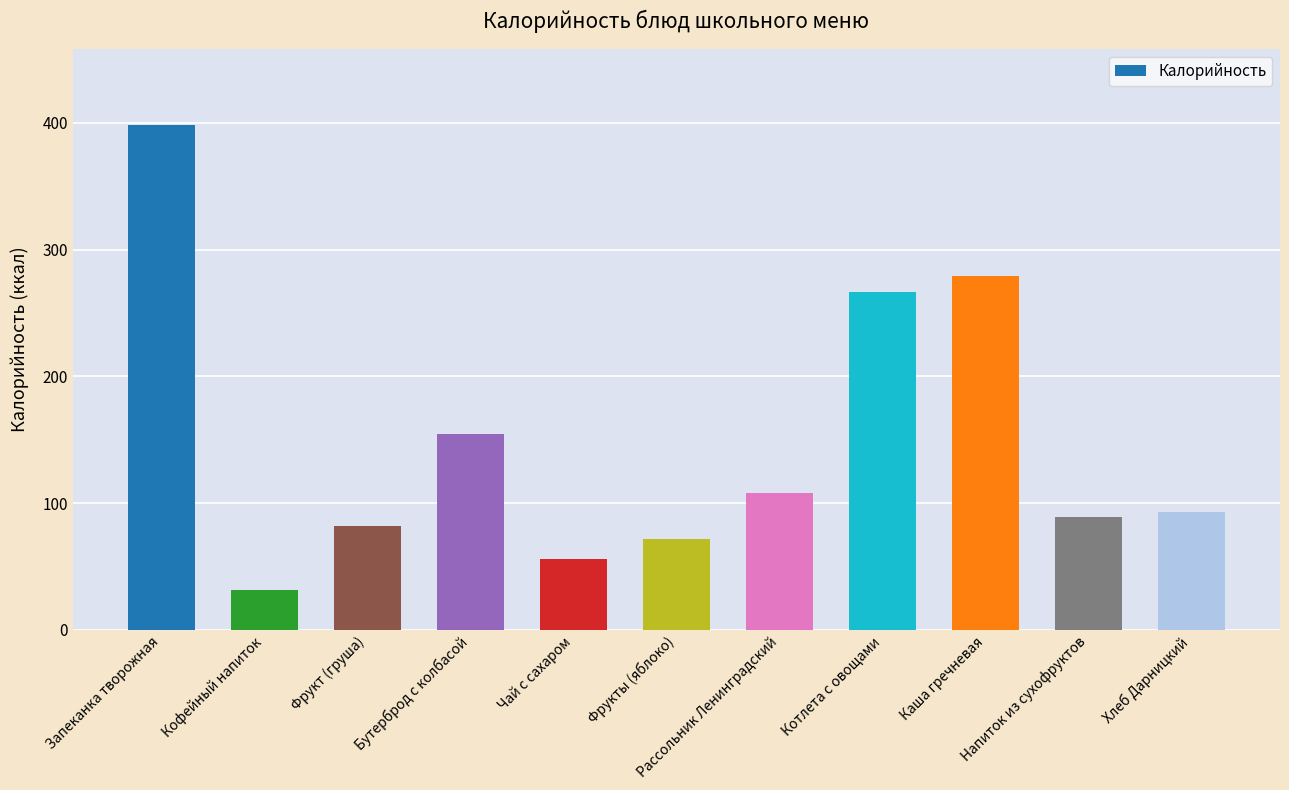

What is the change in value from Запеканка творожная to Каша гречневая?

-119.4